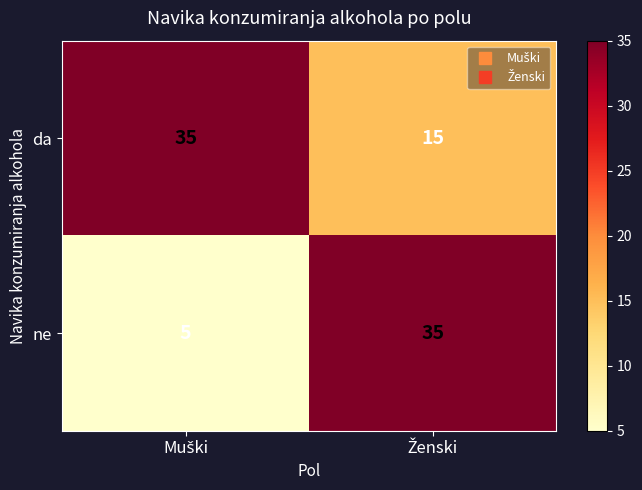

List the series in order of their overall mean, highest first.

da, ne